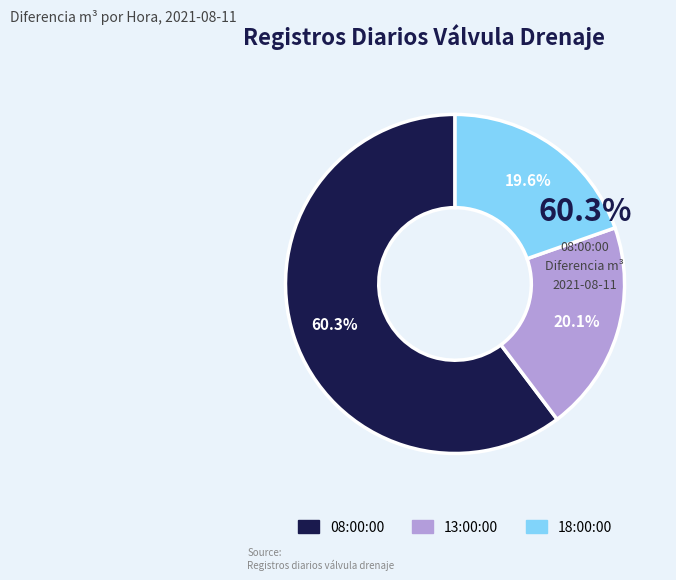

Do 13:00:00 and 08:00:00 together represent more than half of the pie?

Yes